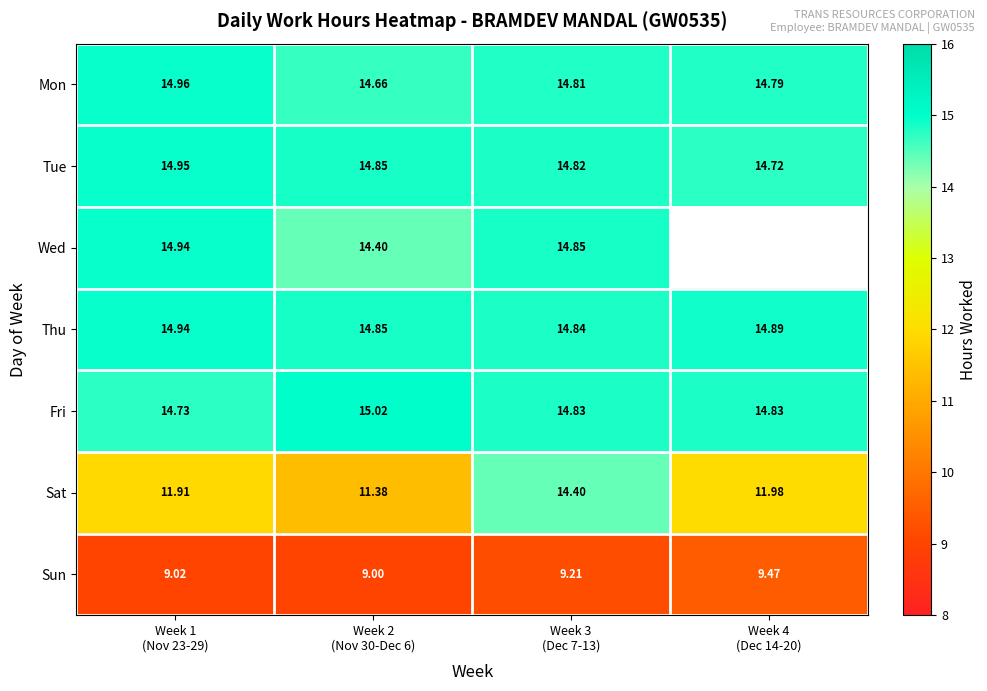

What is the lowest value of the Tue series?

14.7